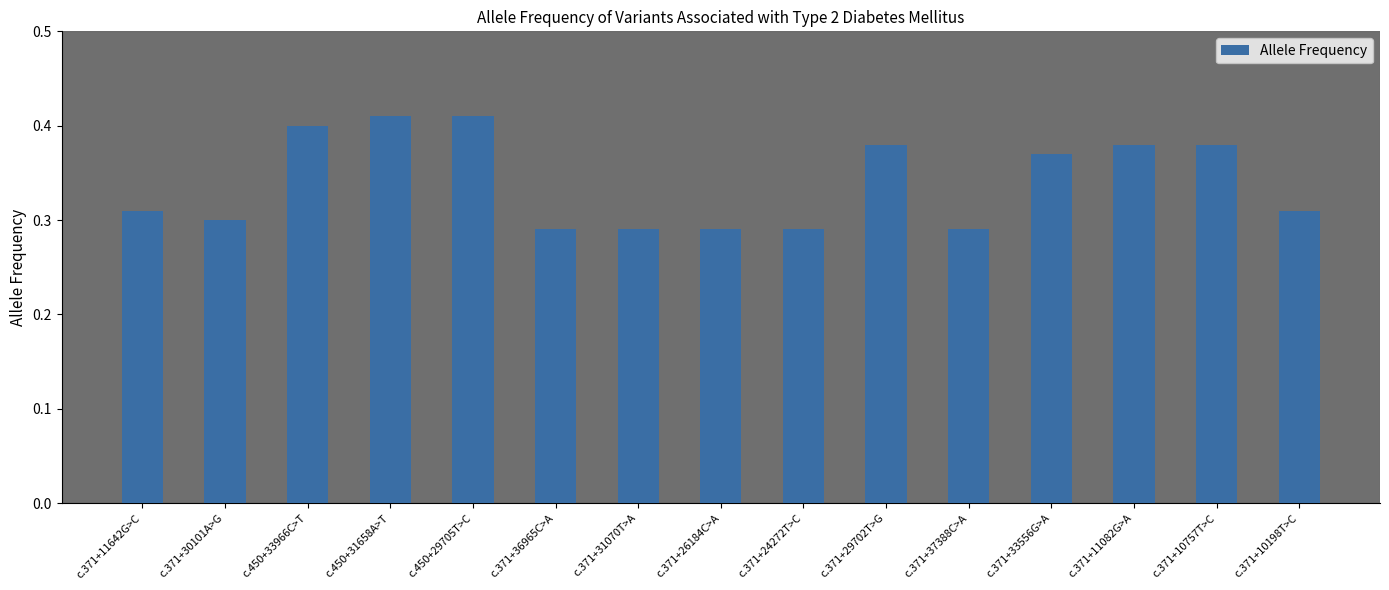

What is the label of the 6th bar from the right?

c.371+29702T>G